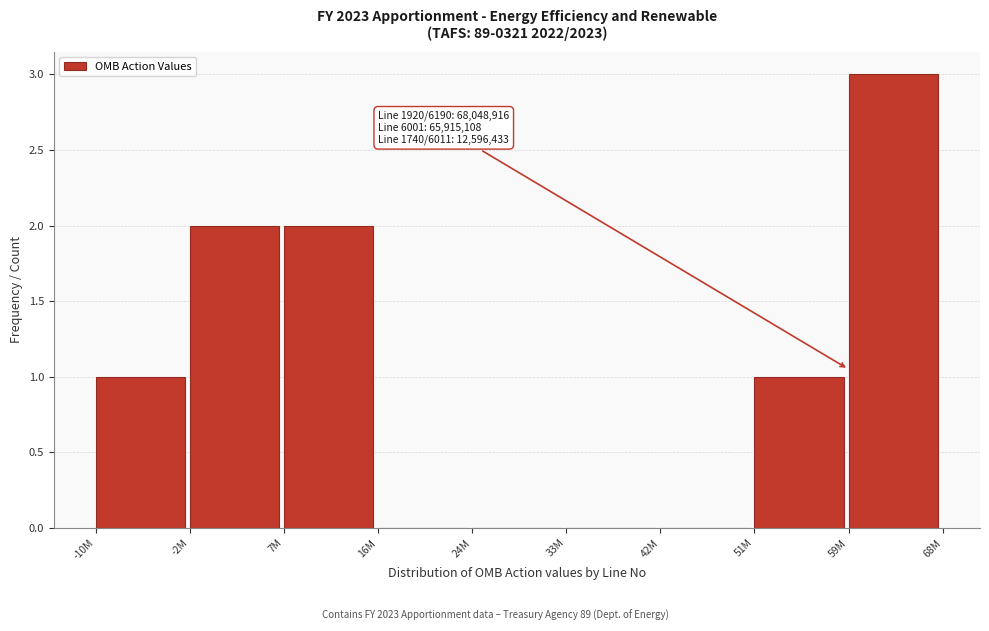

Reading left to right, transcribe all the data shown in this chart.

-10M=1	-2M=2	7M=2	16M=0	24M=0	33M=0	42M=0	51M=1	59M=3